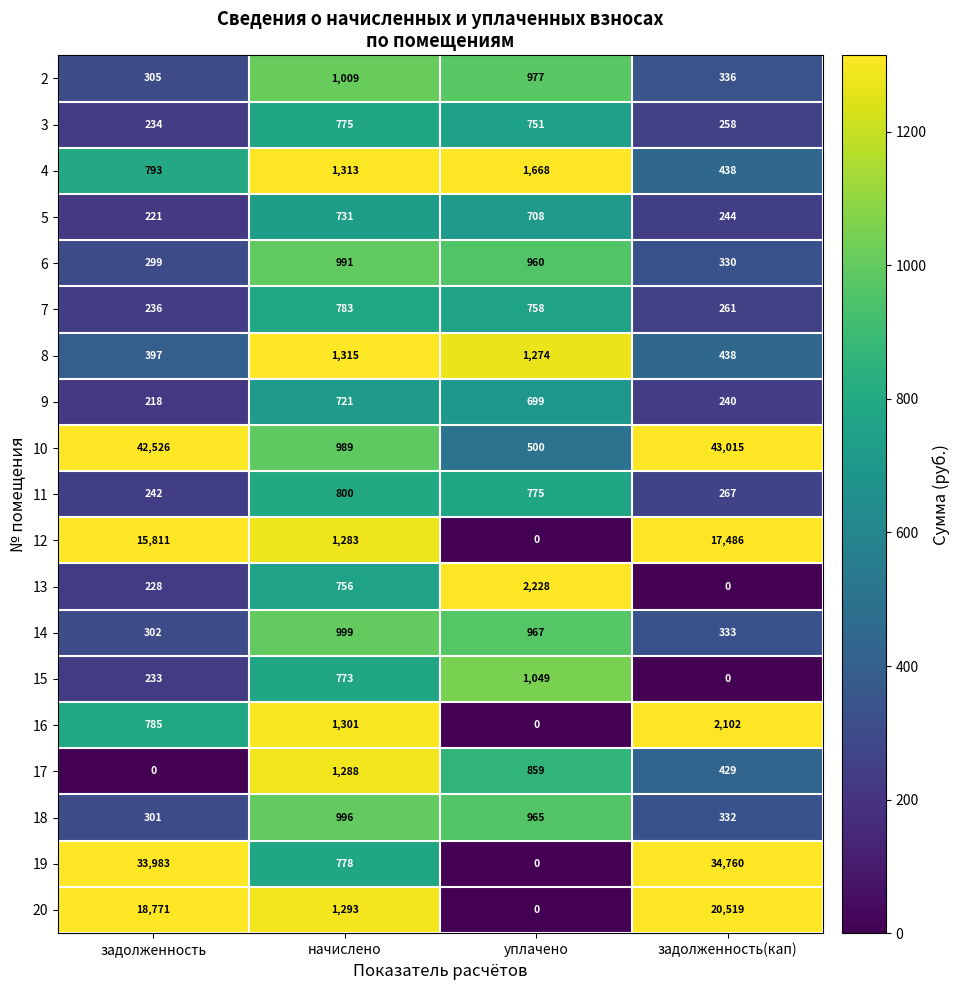

List the series in order of their peak value, highest first.

10, 19, 20, 12, 13, 16, 4, 8, 17, 15, 2, 14, 18, 6, 11, 7, 3, 5, 9